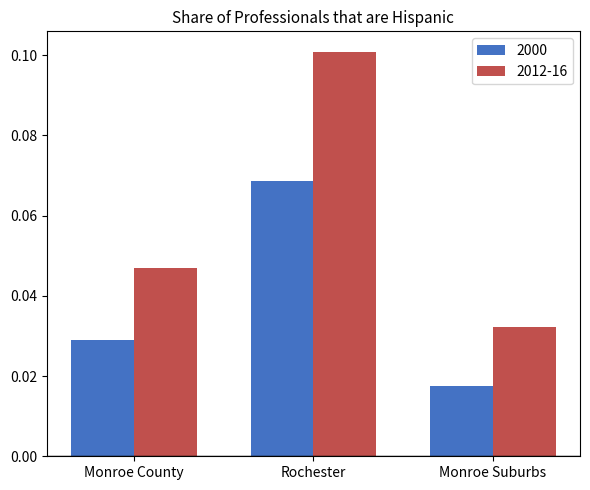

The value of 2000 at Rochester is 0.1. True or false?

True